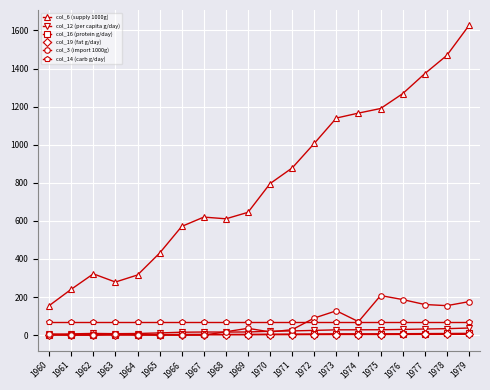

What is the value of the col_6 (supply 1000g) point at the 6th from the left?

431.0